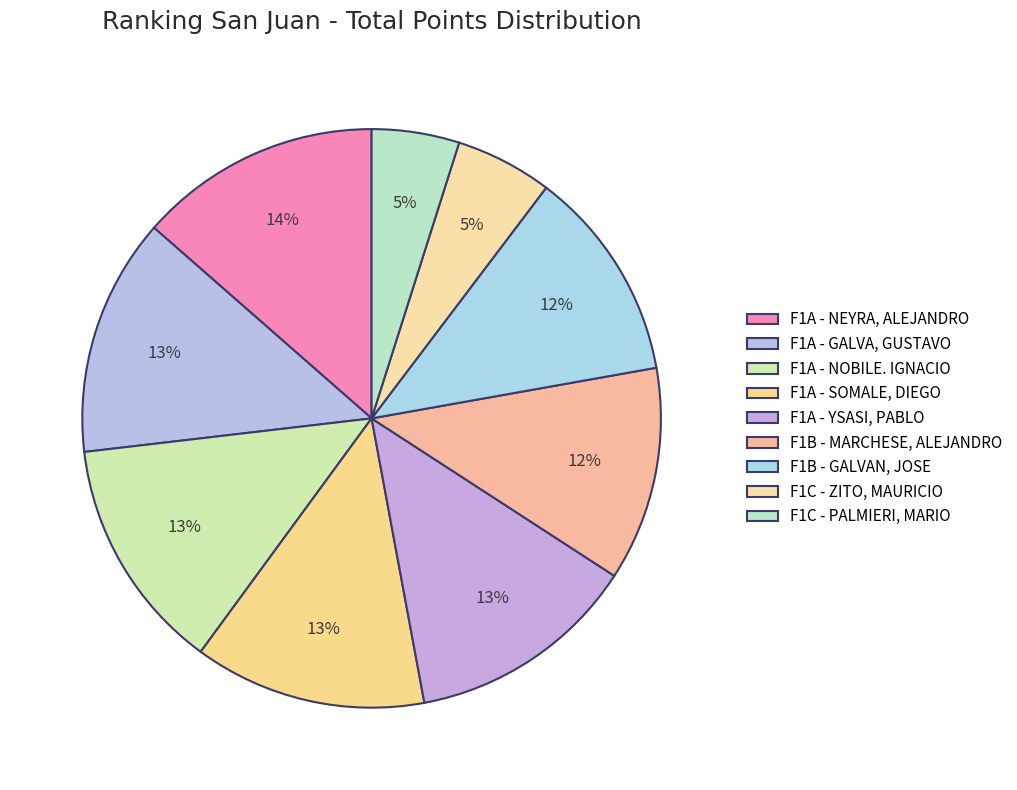

To the nearest percent, what is the combined percentage of F1A - NEYRA, ALEJANDRO and F1B - GALVAN, JOSE?

25%